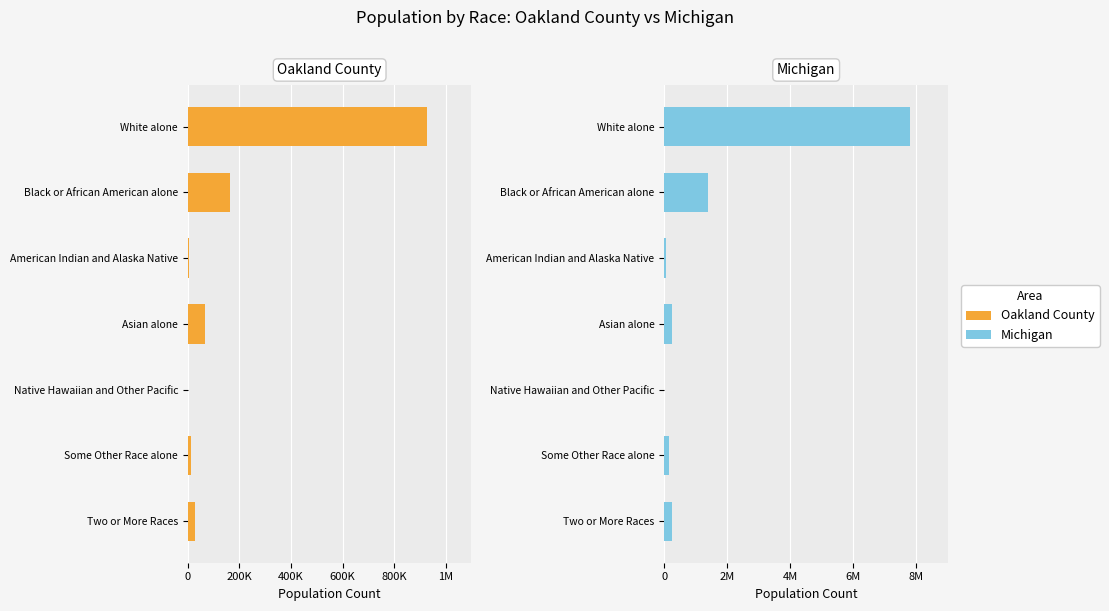

Reading left to right, transcribe all the data shown in this chart.

Oakland County: 928912	164078	3376	67828	254	11584	26330
Michigan: 7803120	1400362	62007	238199	2604	147029	230319